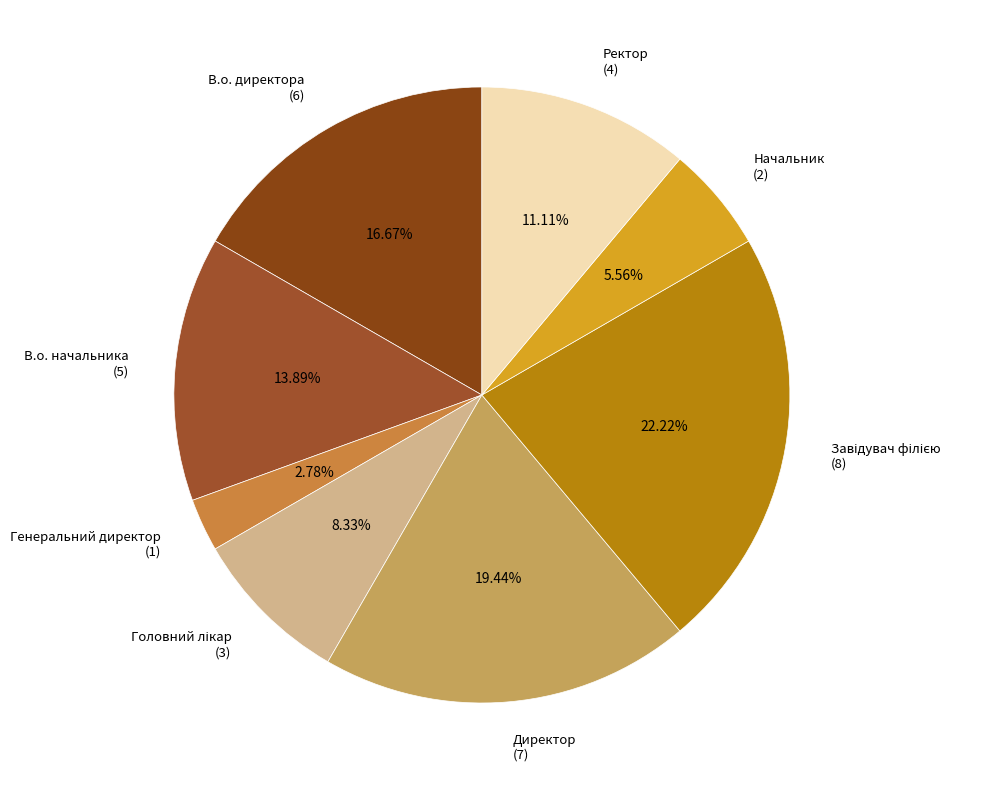

Does Генеральний директор (1) represent more than half of the total?

No